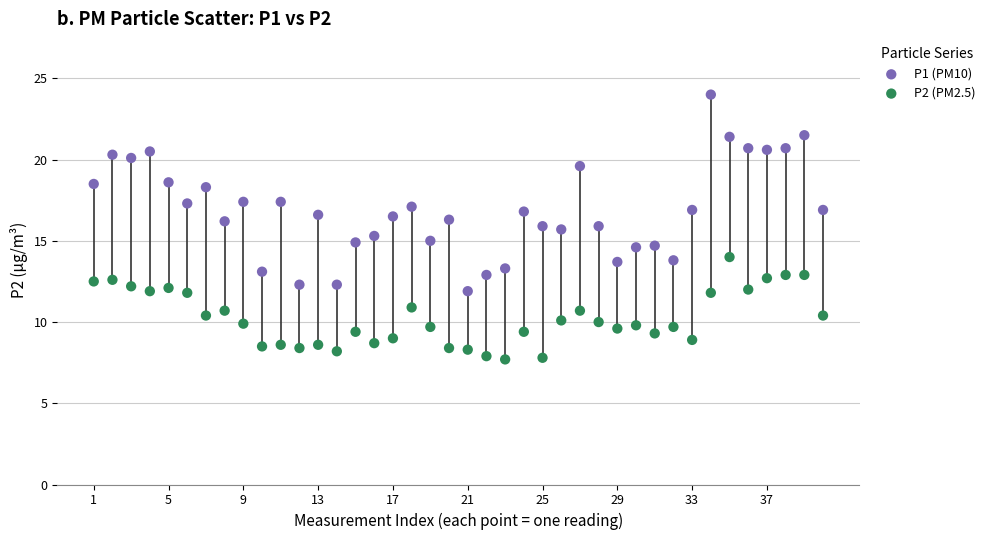

Which series reaches the minimum Y coordinate?

P2 (PM2.5)